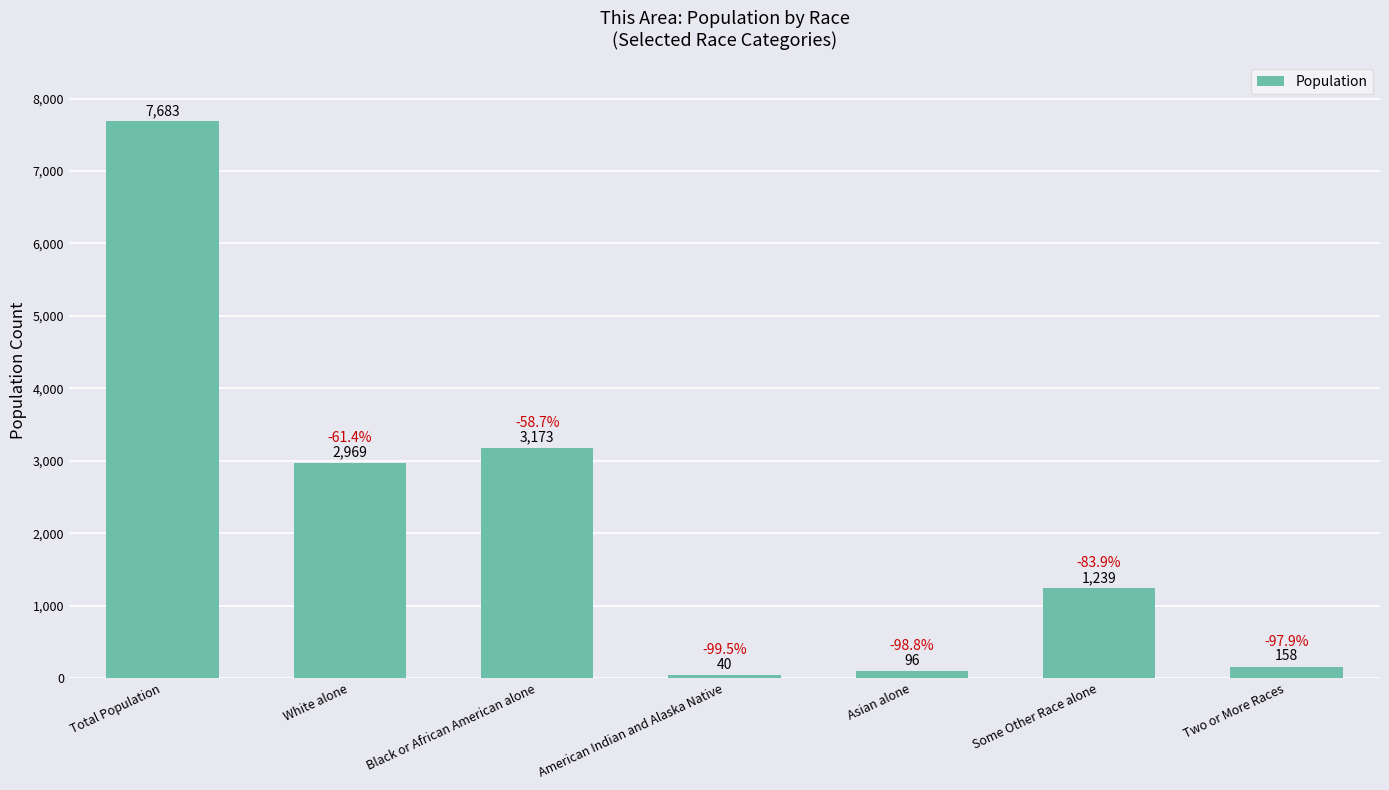

What value does the data have at Some Other Race alone, to the nearest 50?

1250